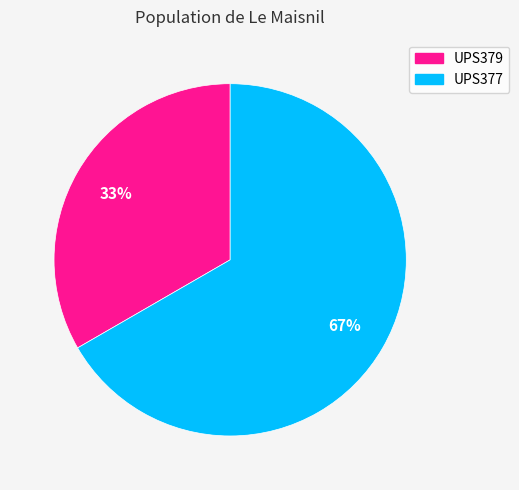

Rank the categories by value from highest to lowest.

UPS377, UPS379